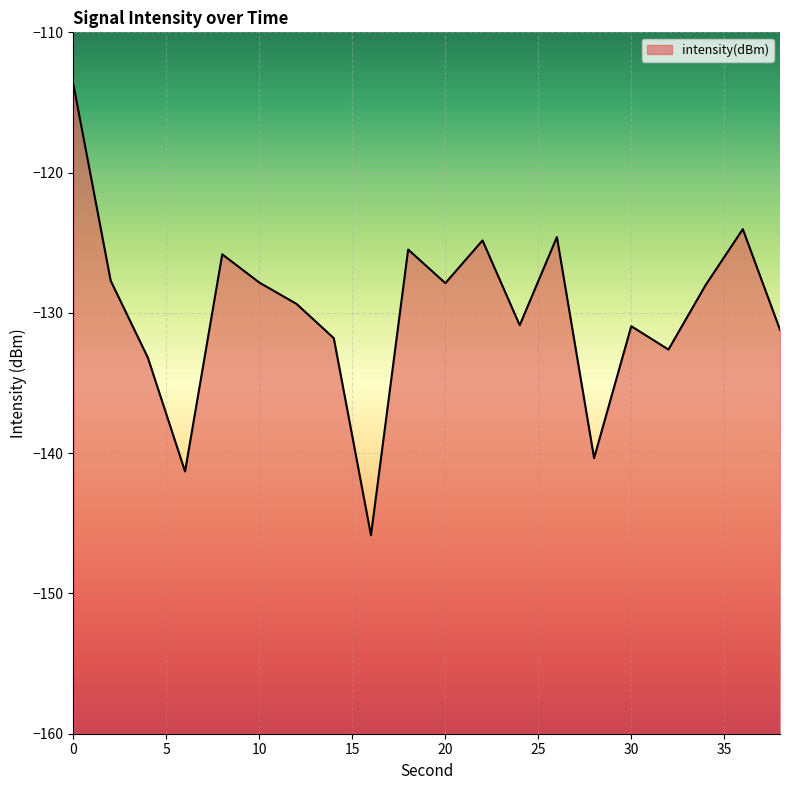

How many data points does each series have?

20